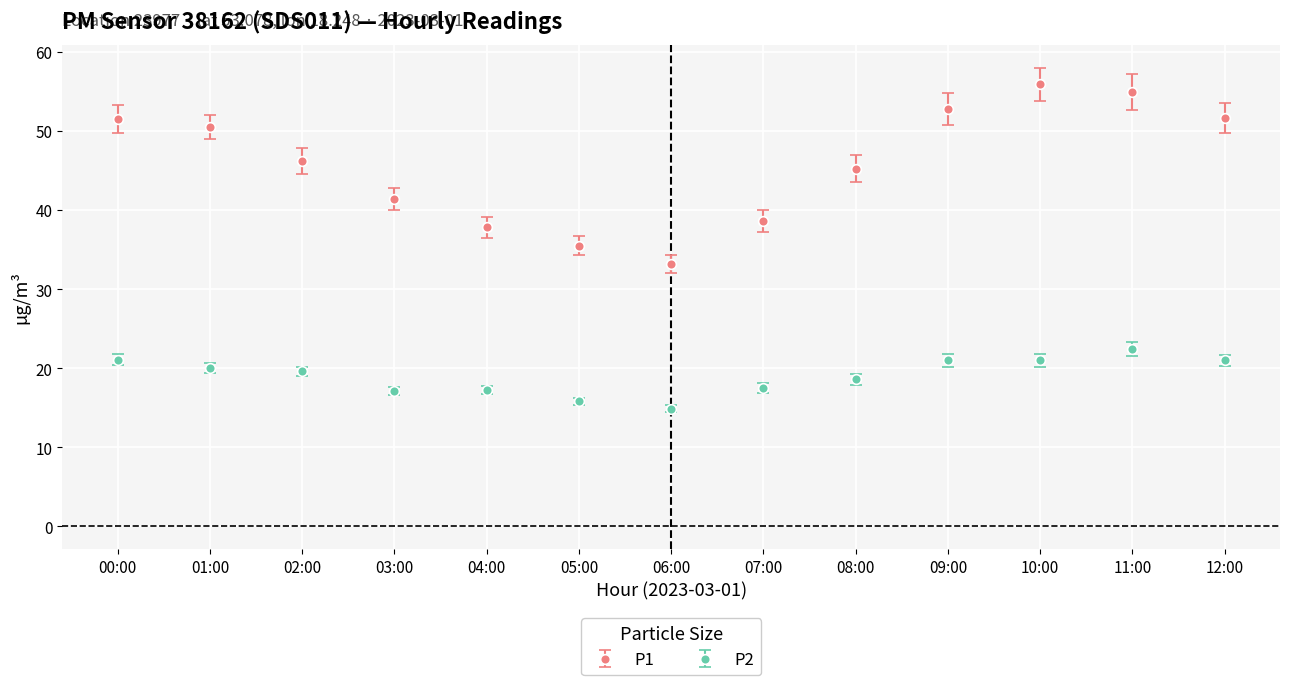

Read the P1 value at 06:00.

33.2